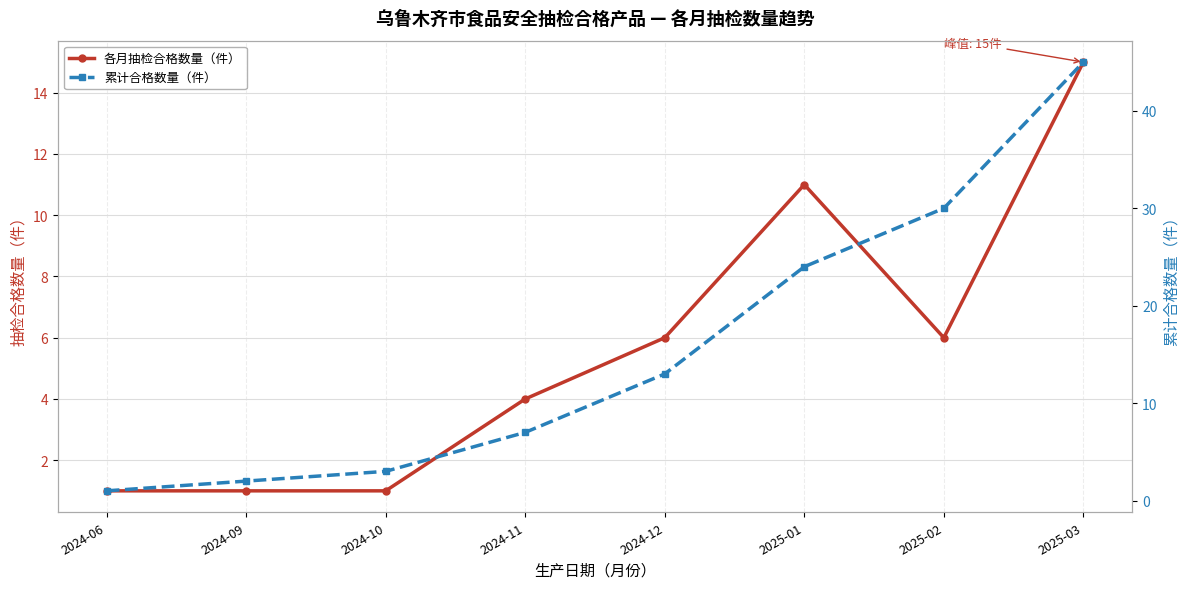

What is the value of the 各月抽检合格数量（件） point at the 6th from the left?

11